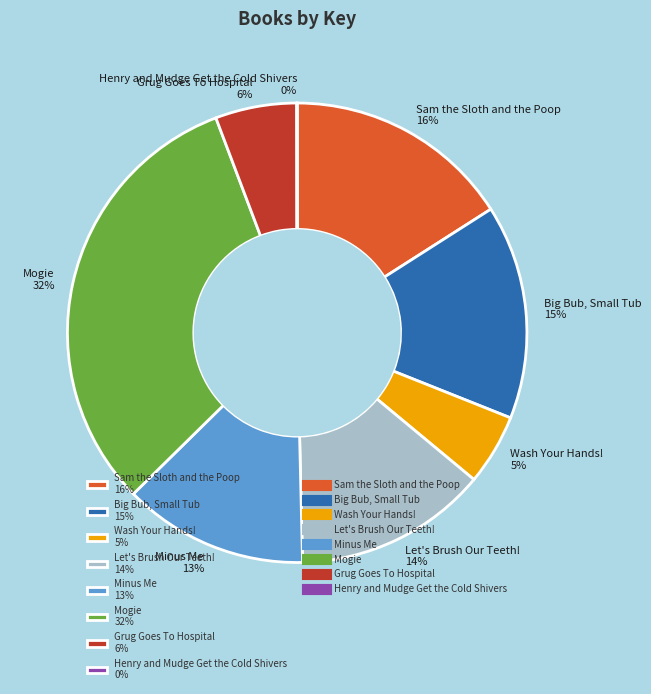

Does Big Bub, Small Tub account for over 50% of the chart?

No